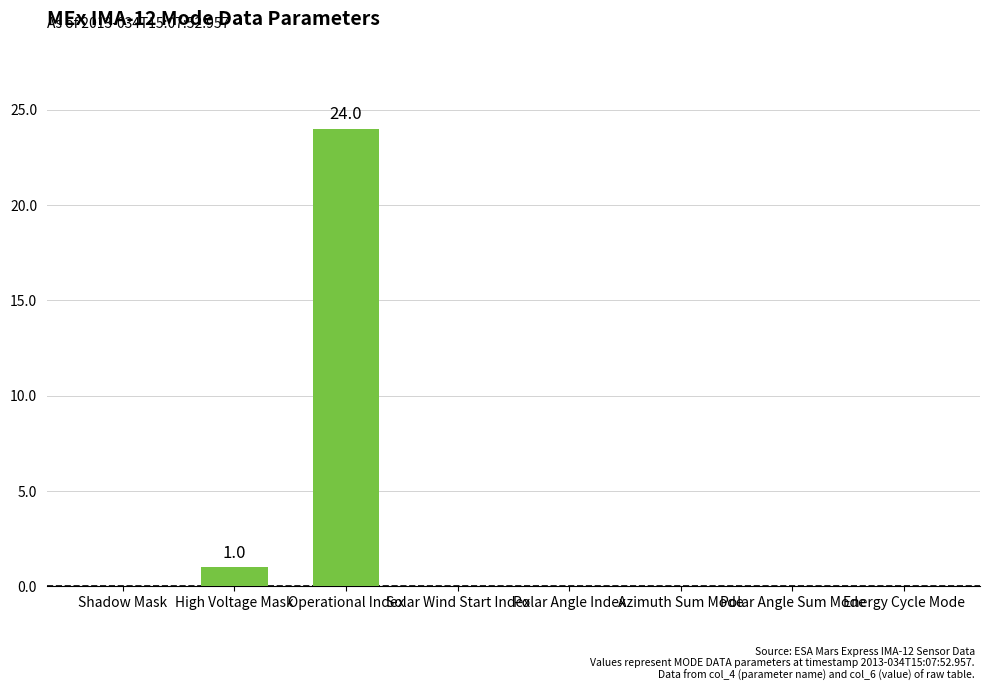

What is the average value?

3